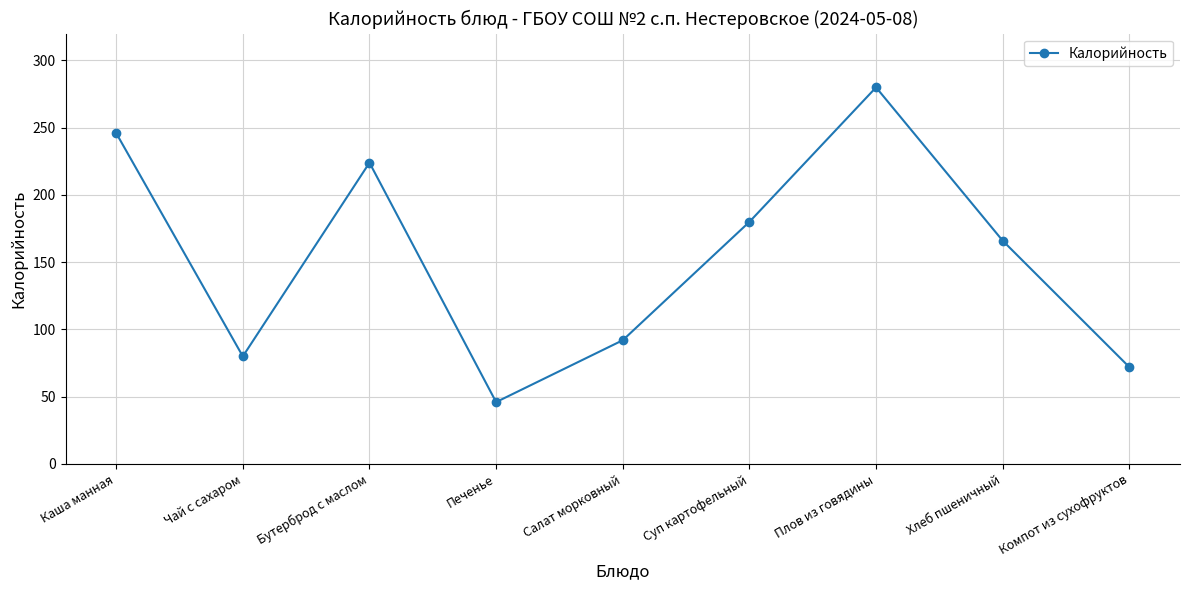

What position from the left is Хлеб пшеничный?

8